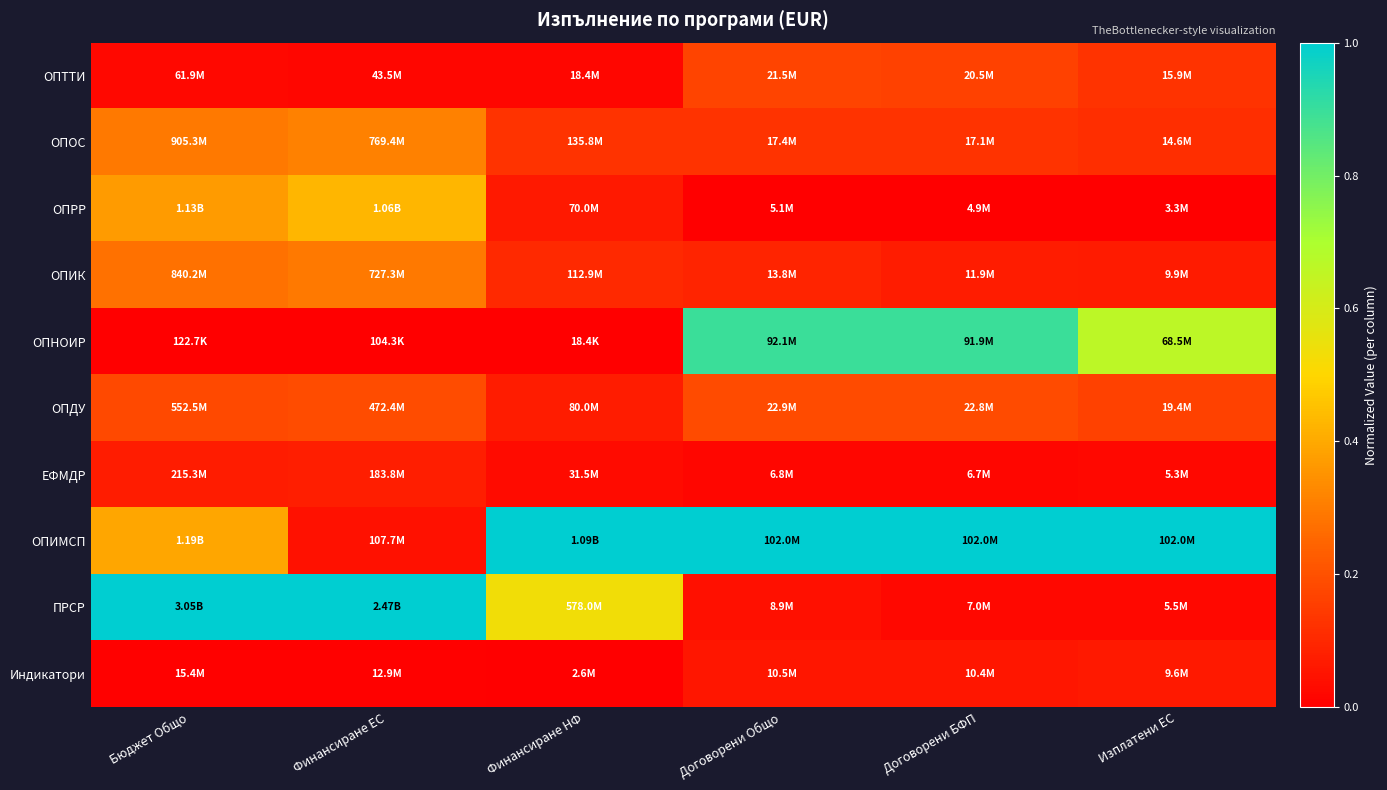

Reading right to left, list all the values displayed in this chart.

ОПТТИ: Изплатени ЕС=0.1	Договорени БФП=0.2	Договорени Общо=0.2	Финансиране НФ=0.0	Финансиране ЕС=0.0	Бюджет Общо=0.0
ОПОС: Изплатени ЕС=0.1	Договорени БФП=0.1	Договорени Общо=0.1	Финансиране НФ=0.1	Финансиране ЕС=0.3	Бюджет Общо=0.3
ОПРР: Изплатени ЕС=0.0	Договорени БФП=0.0	Договорени Общо=0.0	Финансиране НФ=0.1	Финансиране ЕС=0.4	Бюджет Общо=0.4
ОПИК: Изплатени ЕС=0.1	Договорени БФП=0.1	Договорени Общо=0.1	Финансиране НФ=0.1	Финансиране ЕС=0.3	Бюджет Общо=0.3
ОПНОИР: Изплатени ЕС=0.7	Договорени БФП=0.9	Договорени Общо=0.9	Финансиране НФ=0.0	Финансиране ЕС=0.0	Бюджет Общо=0.0
ОПДУ: Изплатени ЕС=0.2	Договорени БФП=0.2	Договорени Общо=0.2	Финансиране НФ=0.1	Финансиране ЕС=0.2	Бюджет Общо=0.2
ЕФМДР: Изплатени ЕС=0.0	Договорени БФП=0.0	Договорени Общо=0.0	Финансиране НФ=0.0	Финансиране ЕС=0.1	Бюджет Общо=0.1
ОПИМСП: Изплатени ЕС=1.0	Договорени БФП=1.0	Договорени Общо=1.0	Финансиране НФ=1.0	Финансиране ЕС=0.0	Бюджет Общо=0.4
ПРСР: Изплатени ЕС=0.0	Договорени БФП=0.0	Договорени Общо=0.0	Финансиране НФ=0.5	Финансиране ЕС=1.0	Бюджет Общо=1.0
Индикатори: Изплатени ЕС=0.1	Договорени БФП=0.1	Договорени Общо=0.1	Финансиране НФ=0.0	Финансиране ЕС=0.0	Бюджет Общо=0.0